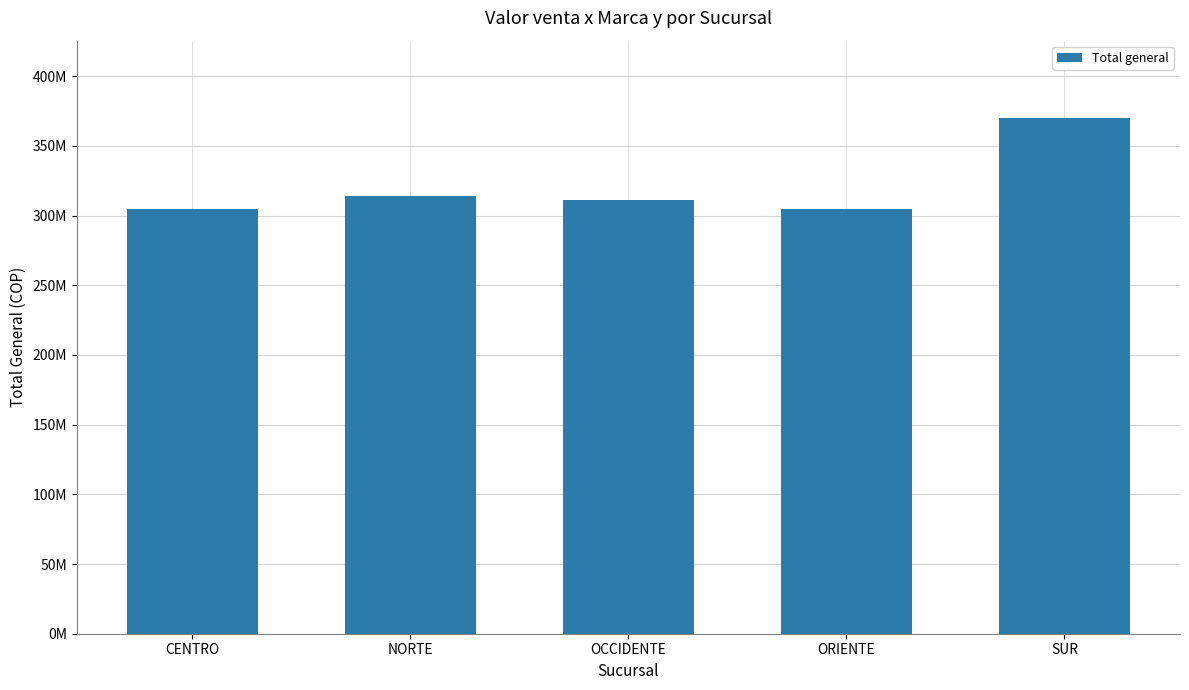

Are the bars horizontal?

No